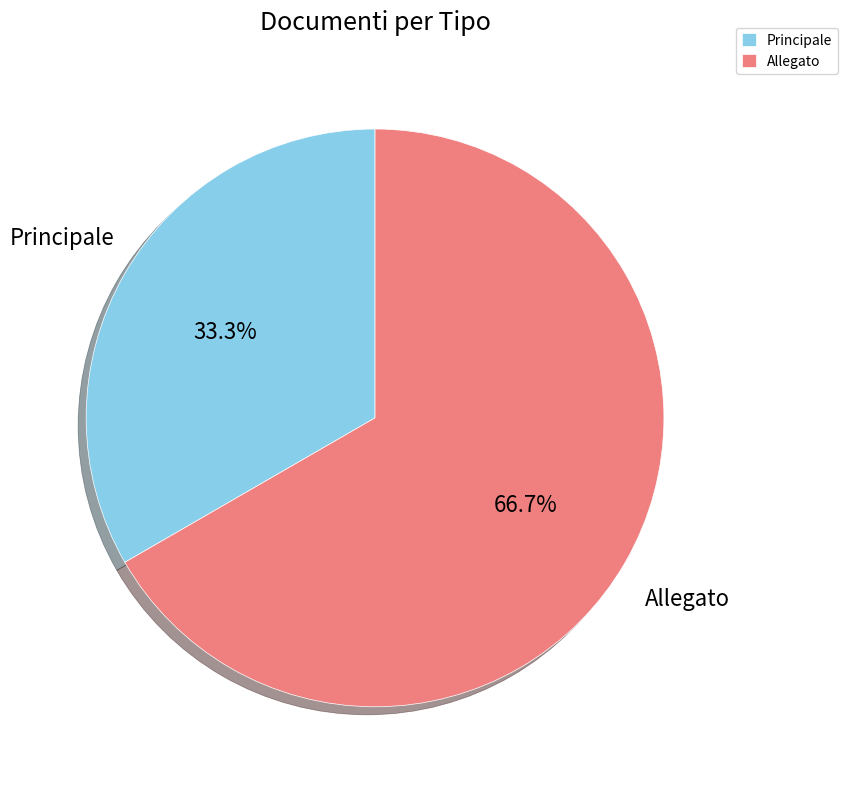

Count the number of slices in the pie.

2